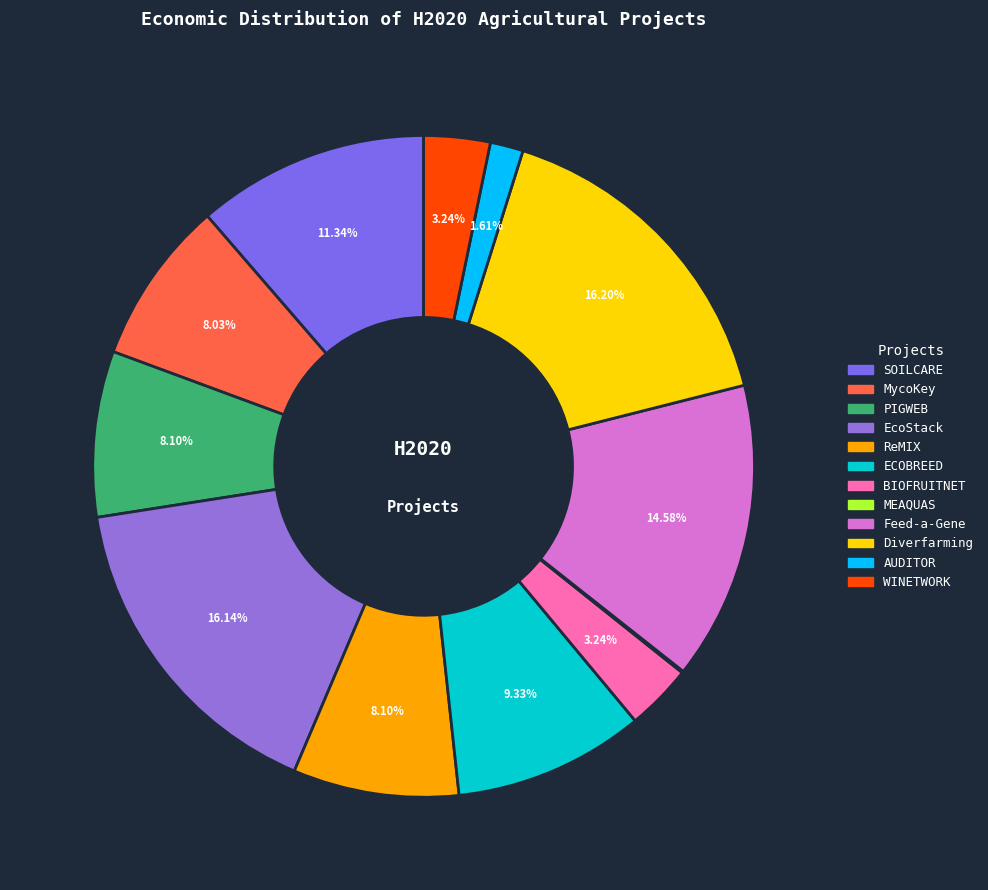

Does Feed-a-Gene account for over 50% of the chart?

No